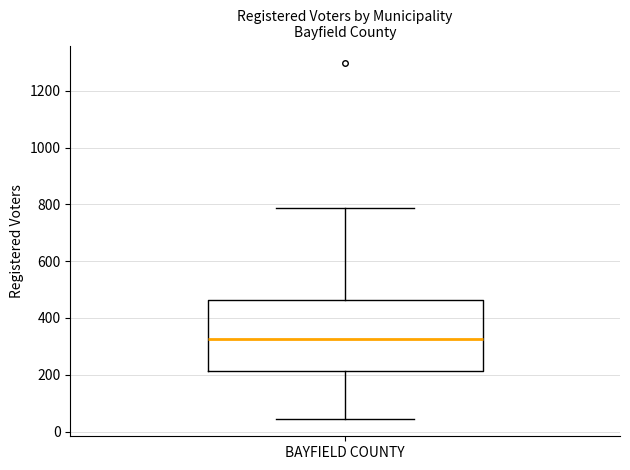

Transcribe this box plot: give where the median line is, the range the box spans, and where the two whiskers end, as read against the y-axis. The values are not printed on the chart, so give them approximately, as read against the axis.

median 320, box 220 to 460, whiskers 40 to 780